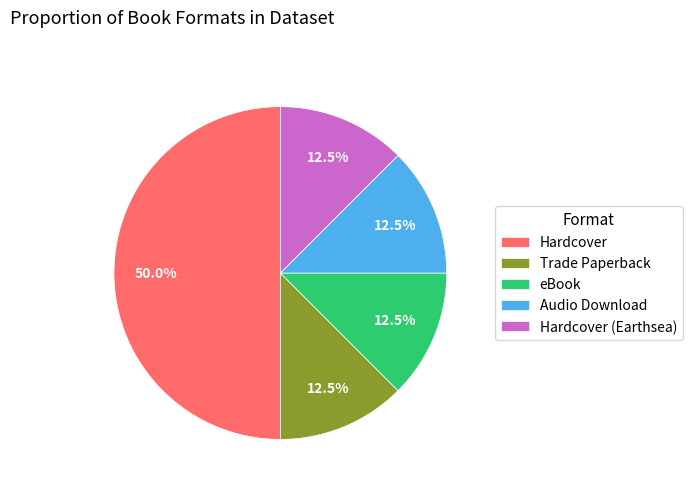

Do Hardcover and Audio Download together represent more than half of the pie?

Yes